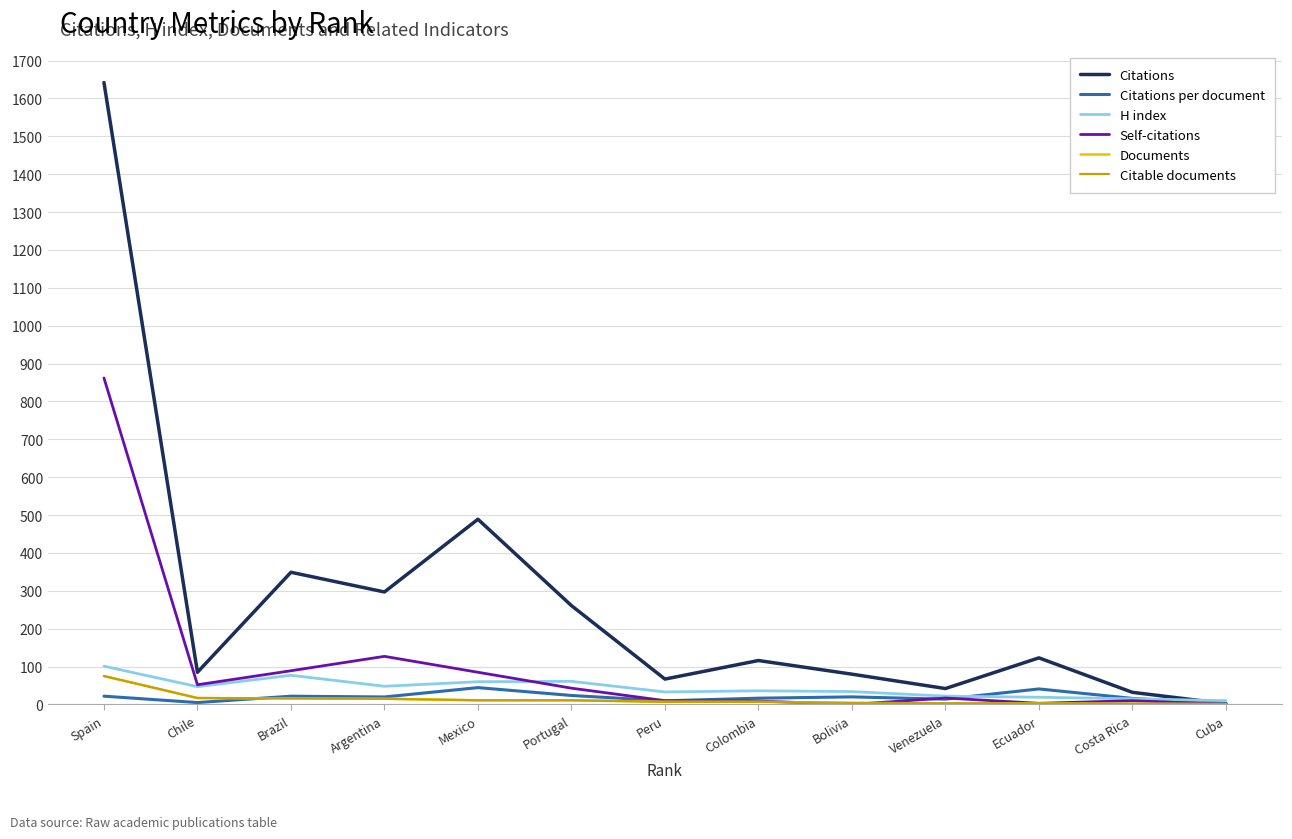

What is the label of the 8th point from the right?

Portugal